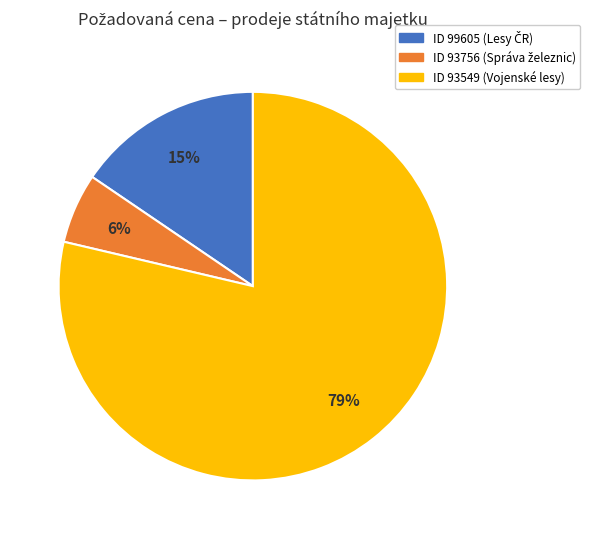

Is there any slice that represents more than half of the pie?

Yes